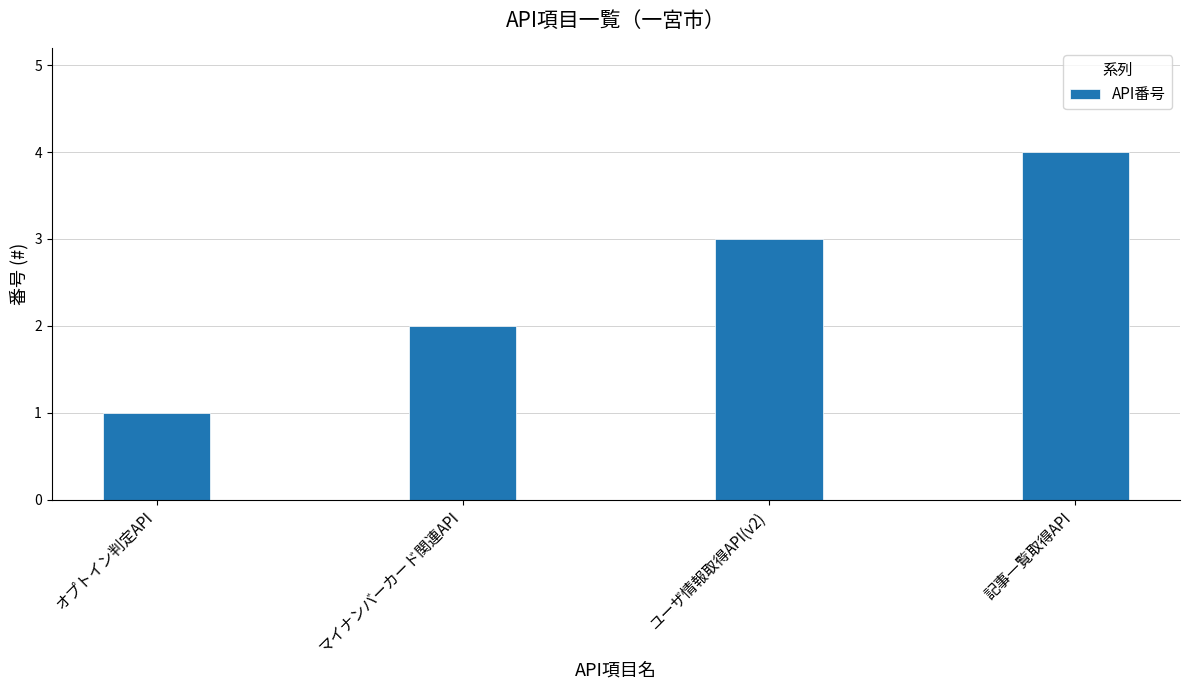

Is it true that the value at 記事一覧取得API is 2?

False